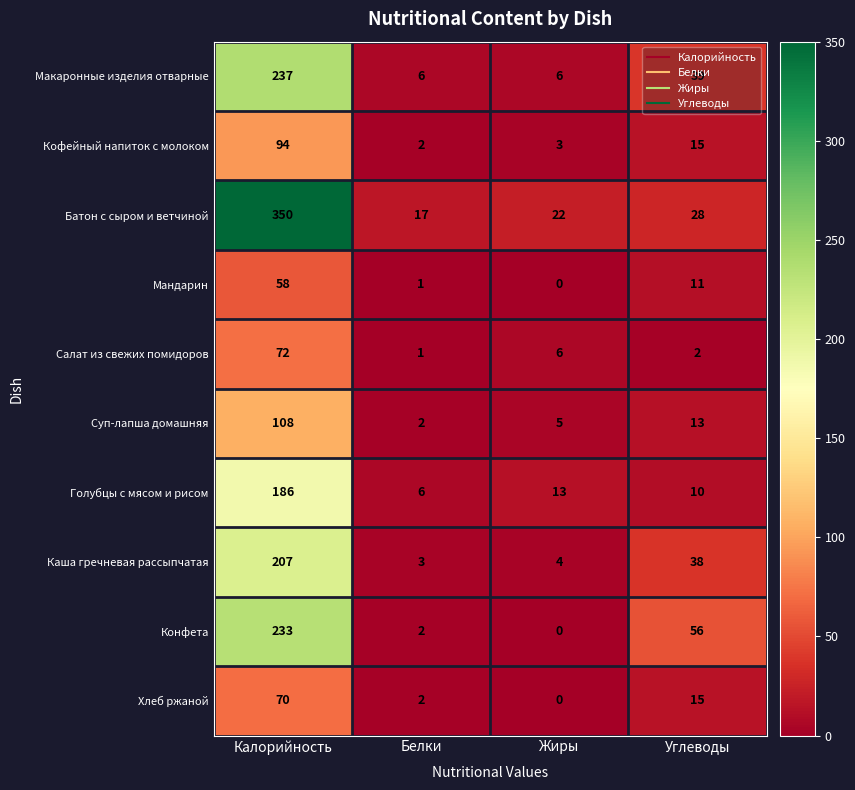

Which category has the highest value in the Батон с сыром и ветчиной series?

Калорийность